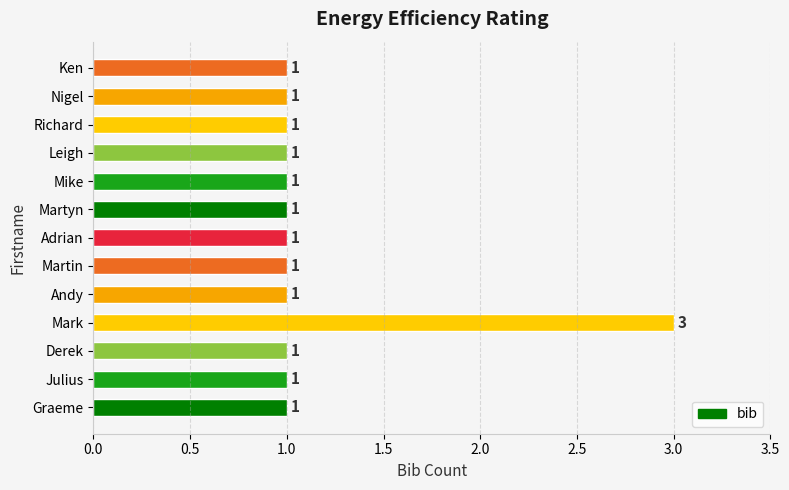

What is the sum of all values?

15